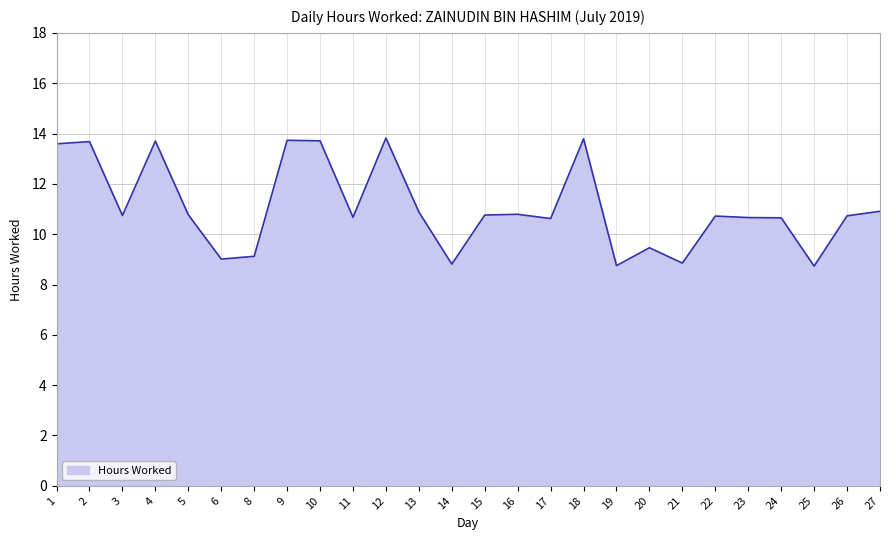

Approximately how many times larger is the value at 10 compared to 27?

1.3